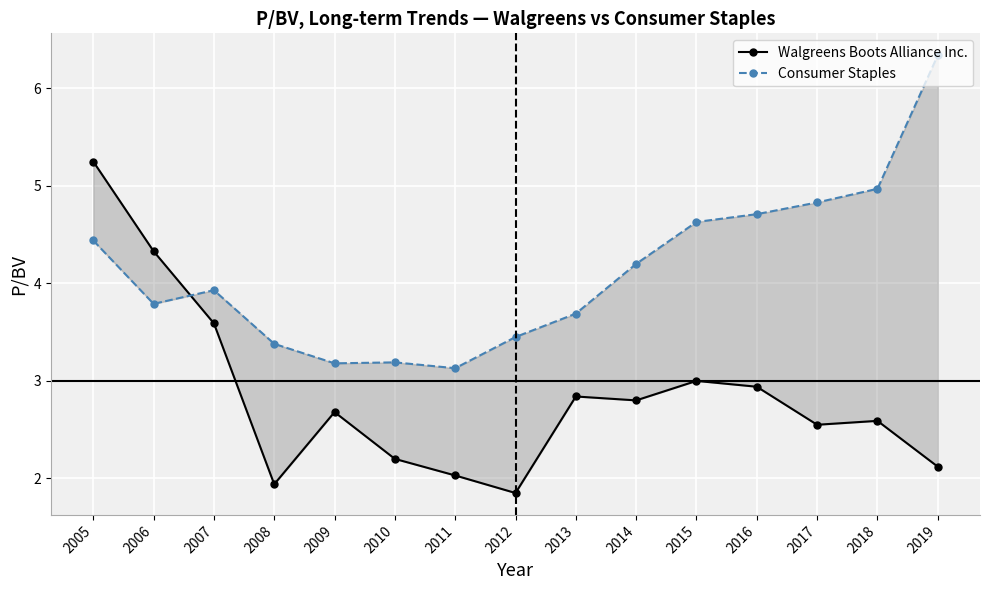

Is it true that Consumer Staples equals 5.5 at 2012?

False